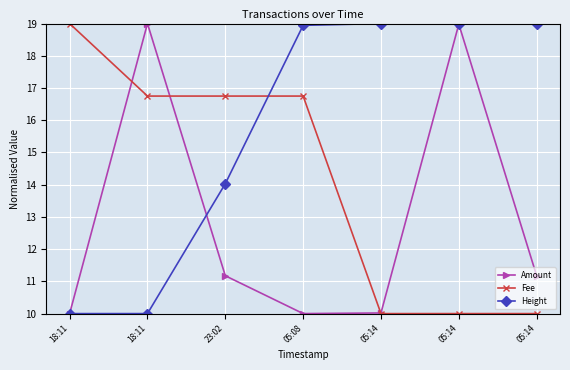

What are all the series names shown in the legend?

Amount, Fee, Height